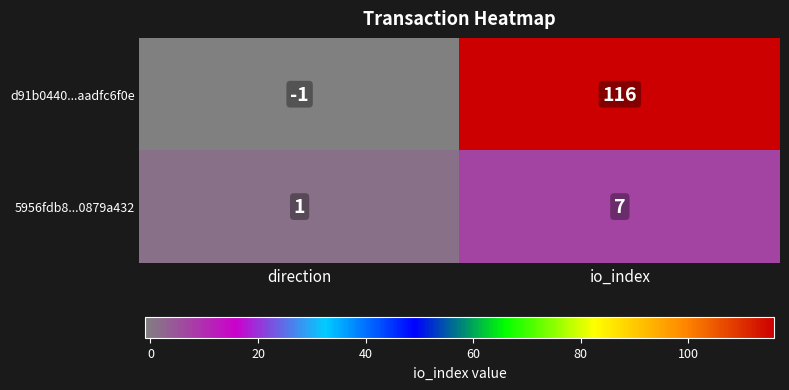

The value of 5956fdb8...0879a432 at io_index is 11. True or false?

False